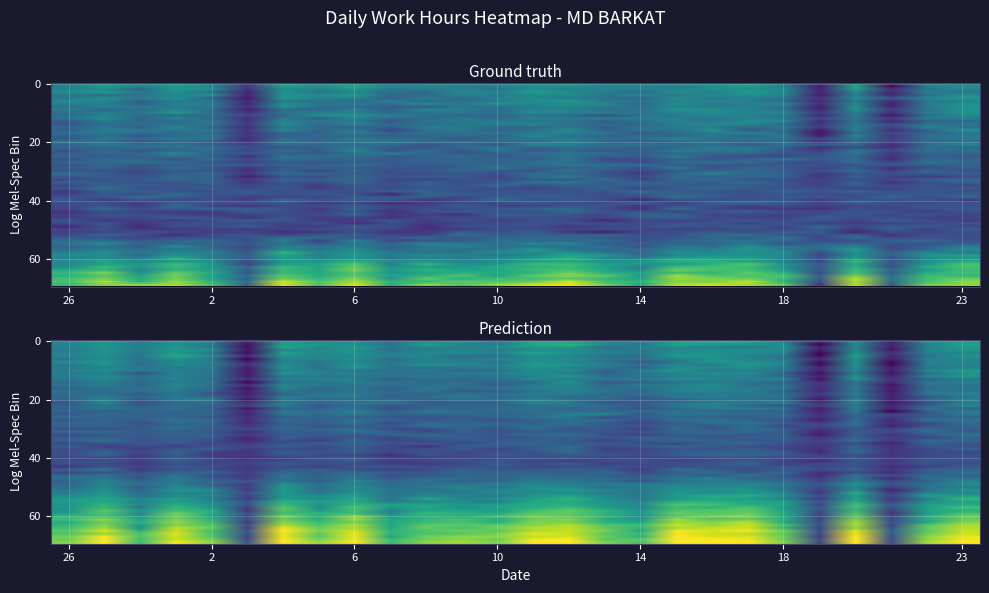

What is the difference between the maximum and minimum values?

0.8